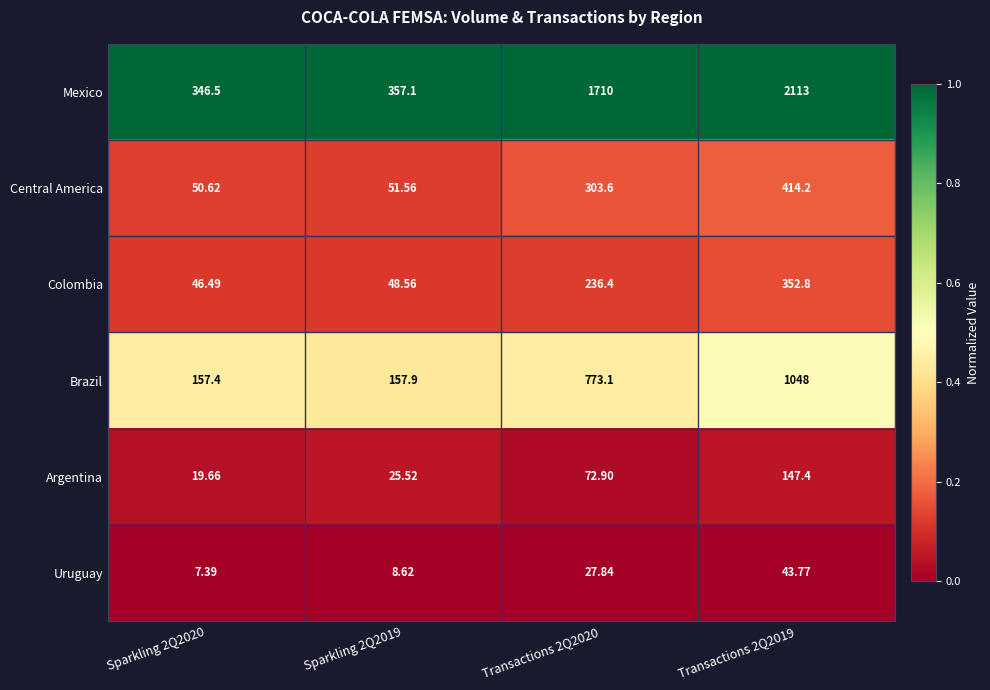

Is the value of Uruguay at Transactions 2Q2020 greater than the value of Brazil at Transactions 2Q2020?

No